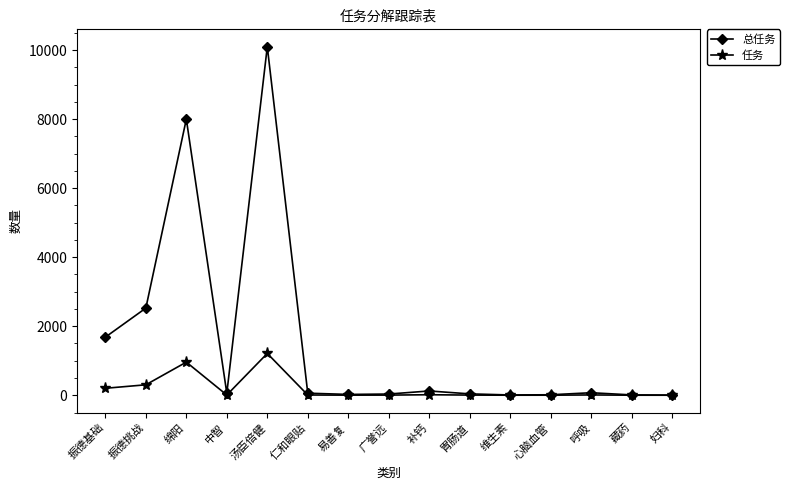

What is the minimum value shown in the chart?

0.6